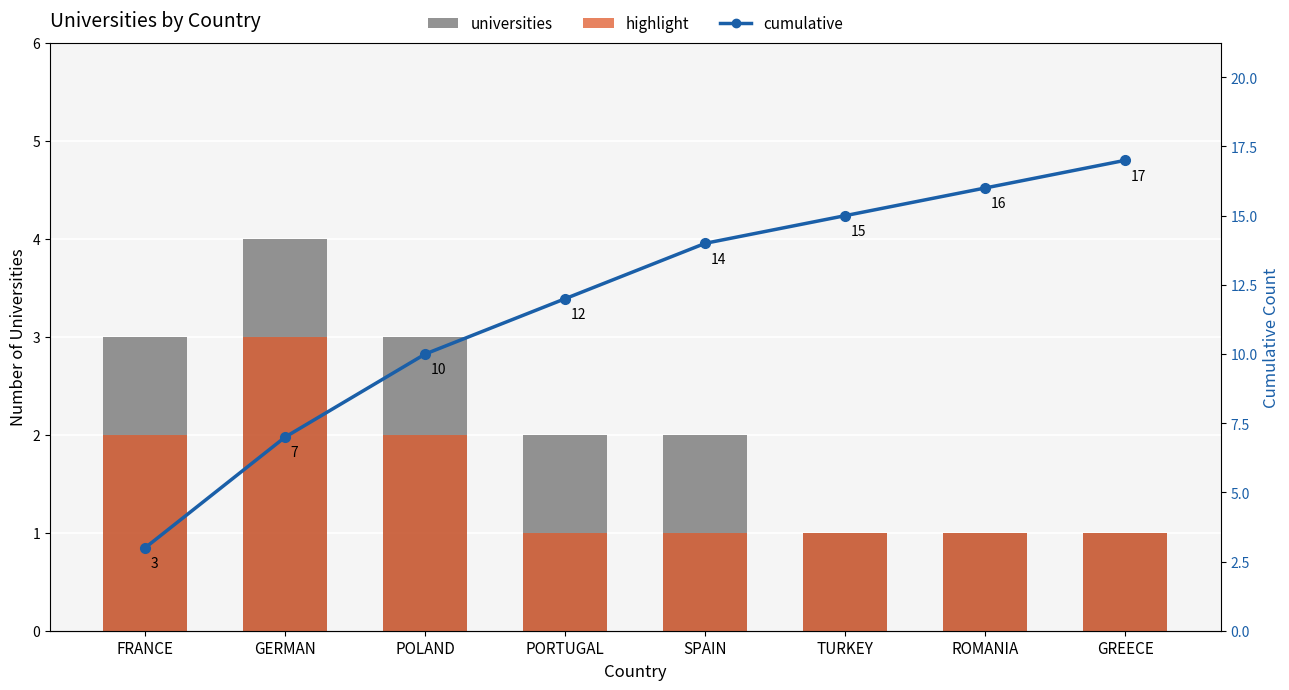

Rank the categories by Highlight value from lowest to highest.

PORTUGAL, SPAIN, TURKEY, ROMANIA, GREECE, FRANCE, POLAND, GERMAN